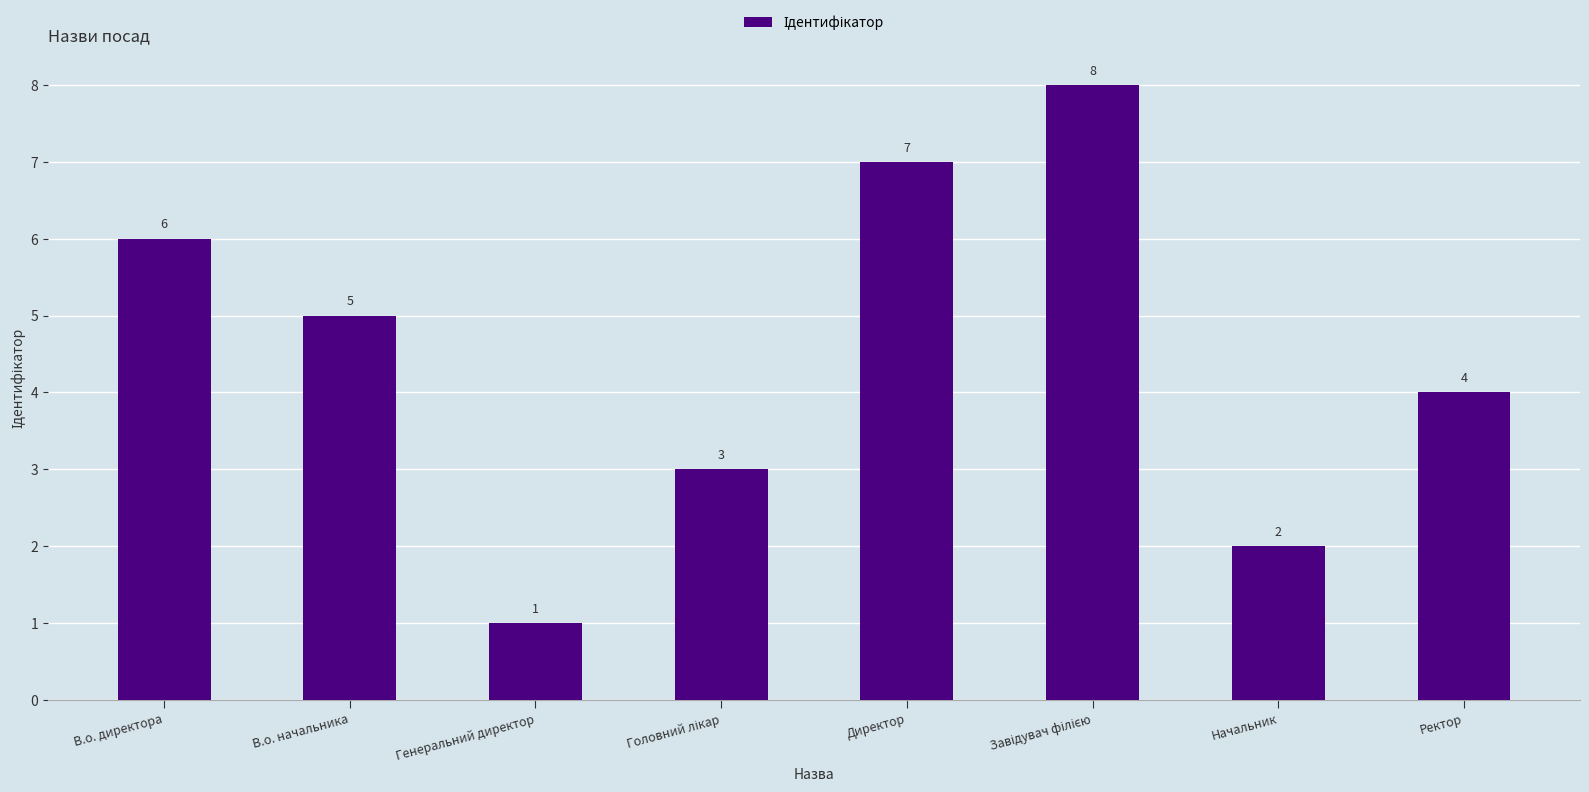

What is the ratio of the value at В.о. начальника to the value at Начальник?

2.5